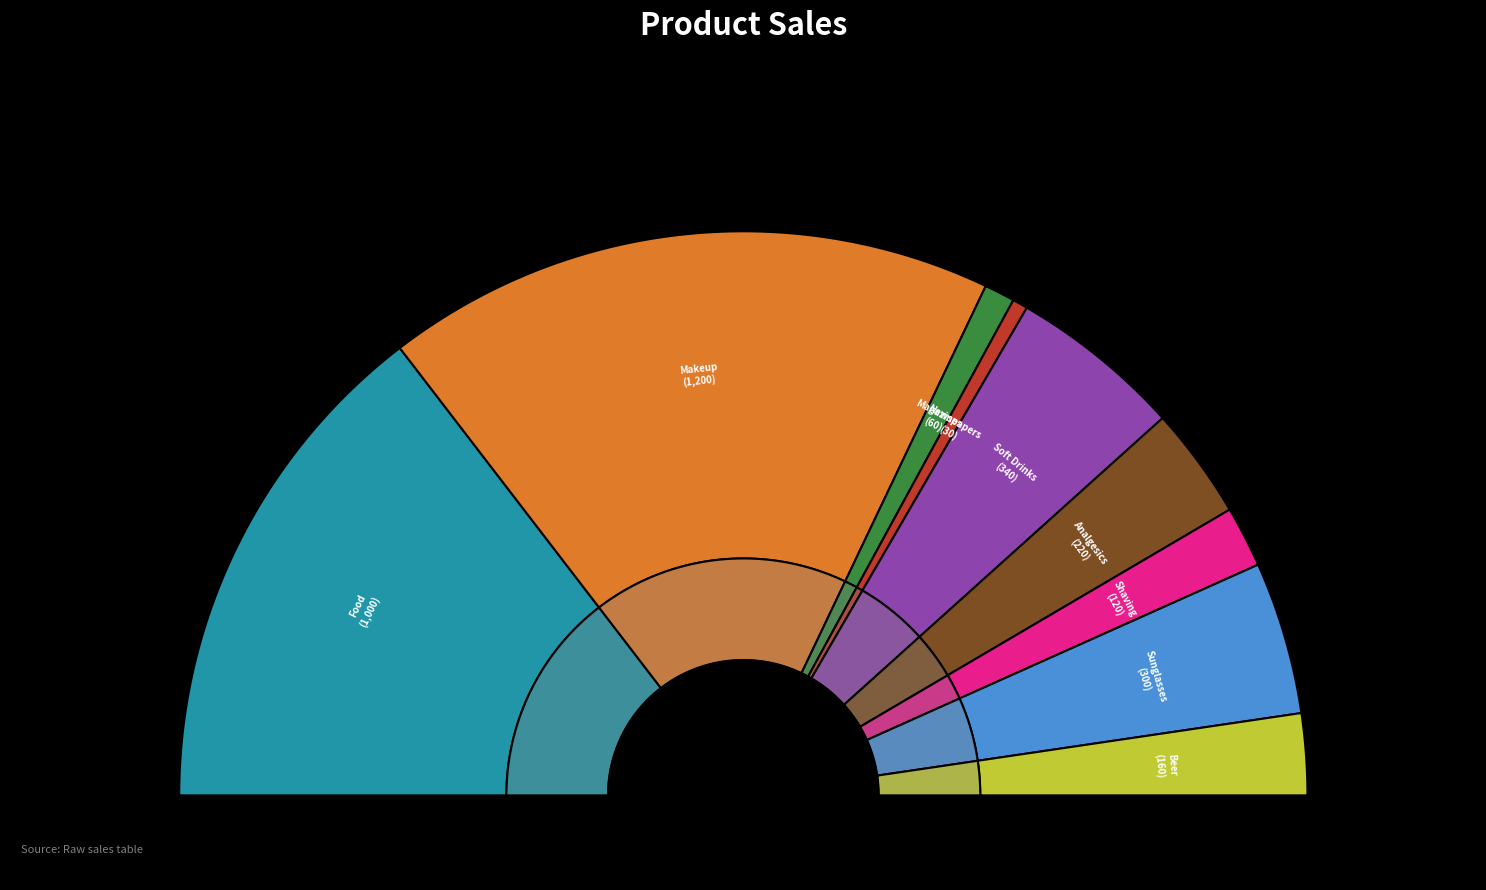

To the nearest percent, what is the difference between the largest and smallest slice percentages?

34%